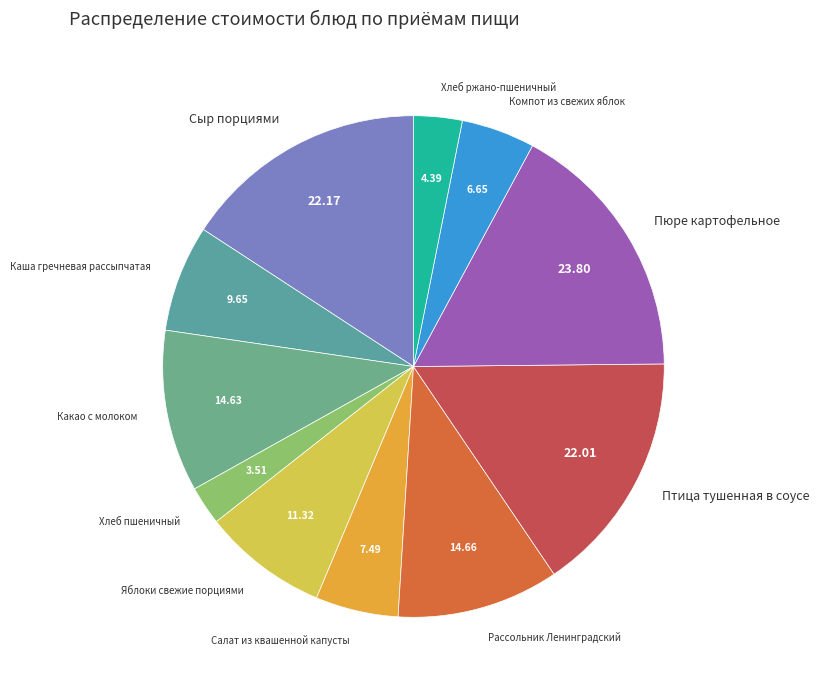

Approximately how many times larger is the value at Какао с молоком compared to Хлеб пшеничный?

4.2